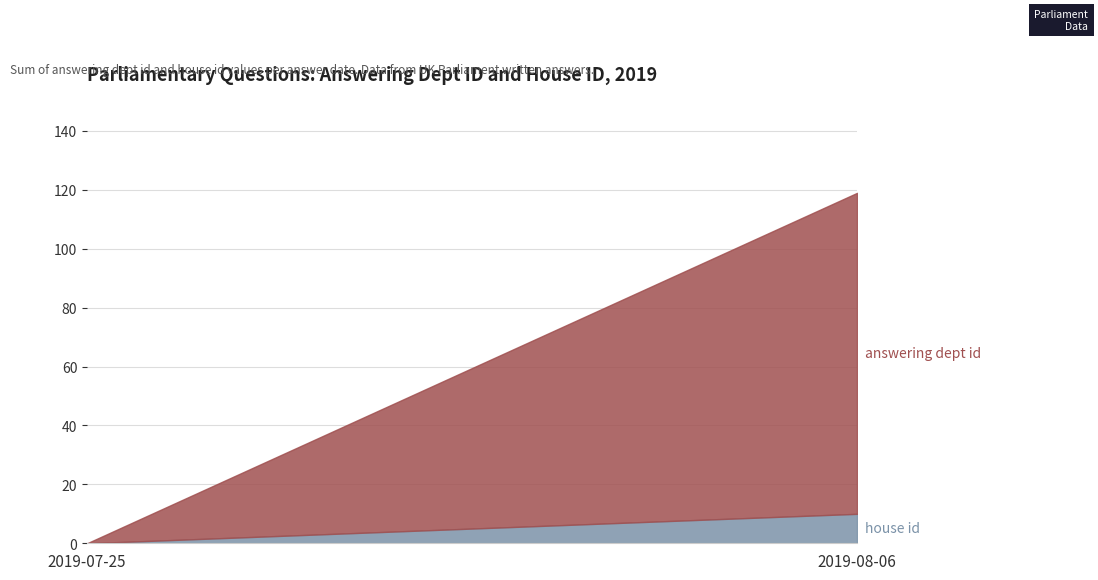

At which category is the sum across all series the highest?

2019-08-06